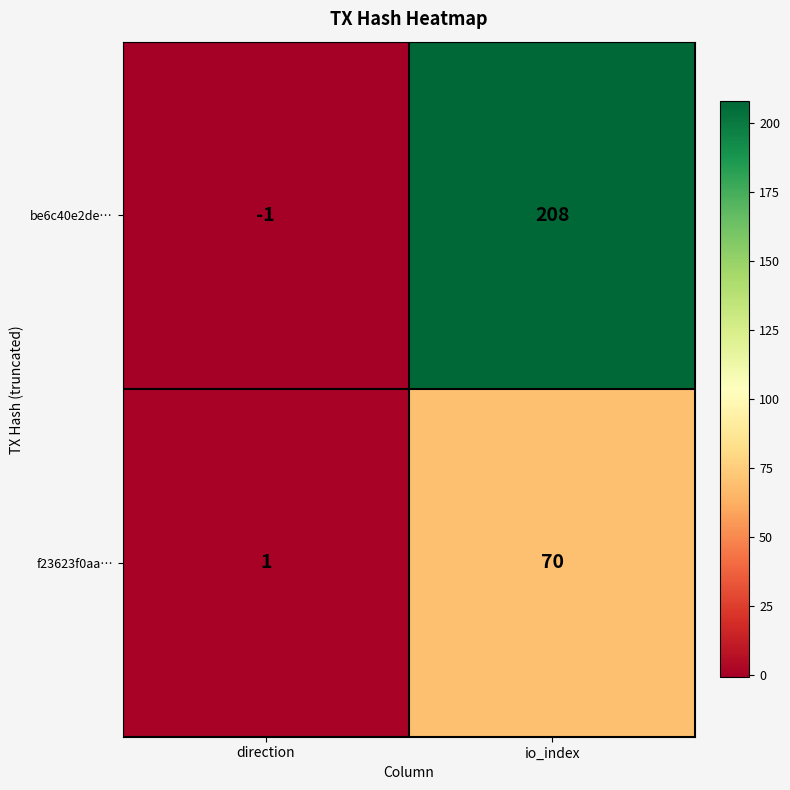

Is it true that be6c40e2de… equals -2 at direction?

False